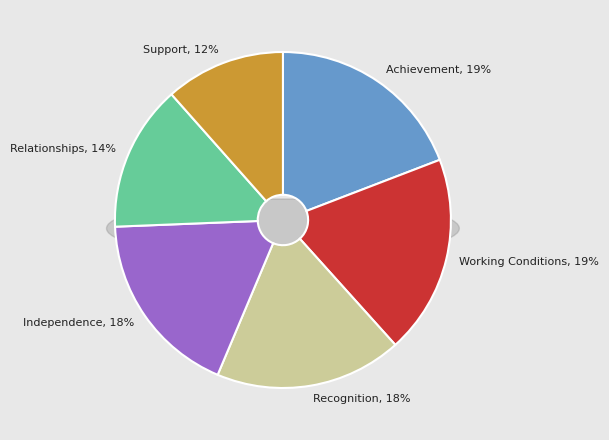

The Recognition slice represents 25% of the pie. True or false?

False